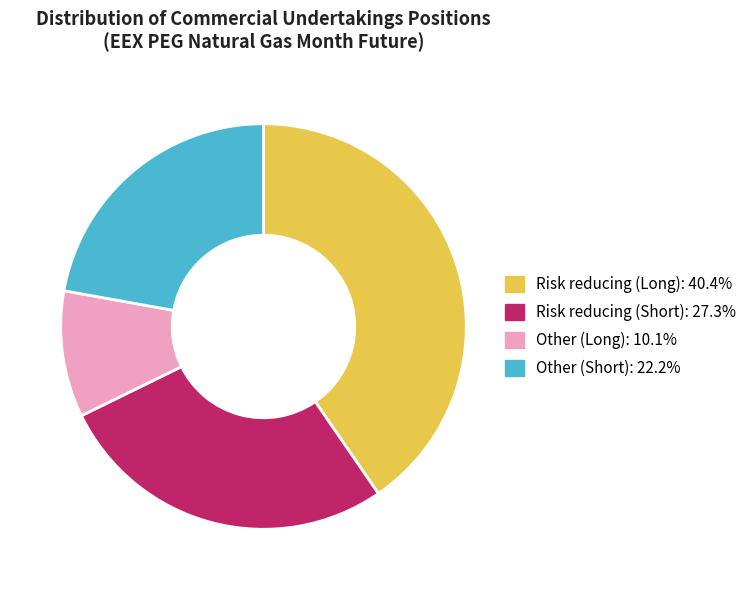

What is the ratio of the value at Other (Short) to the value at Other (Long)?

2.2